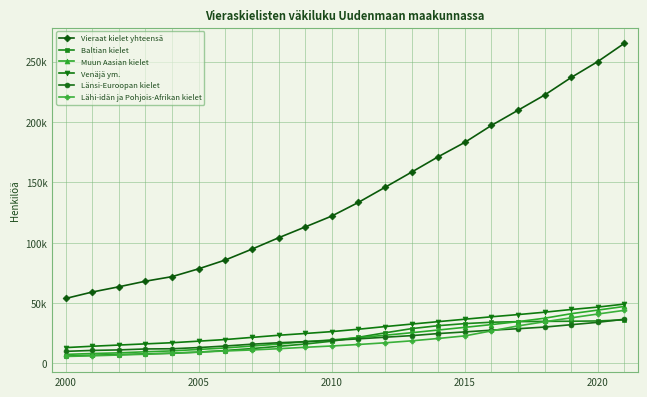

Does the chart have visible grid lines?

Yes